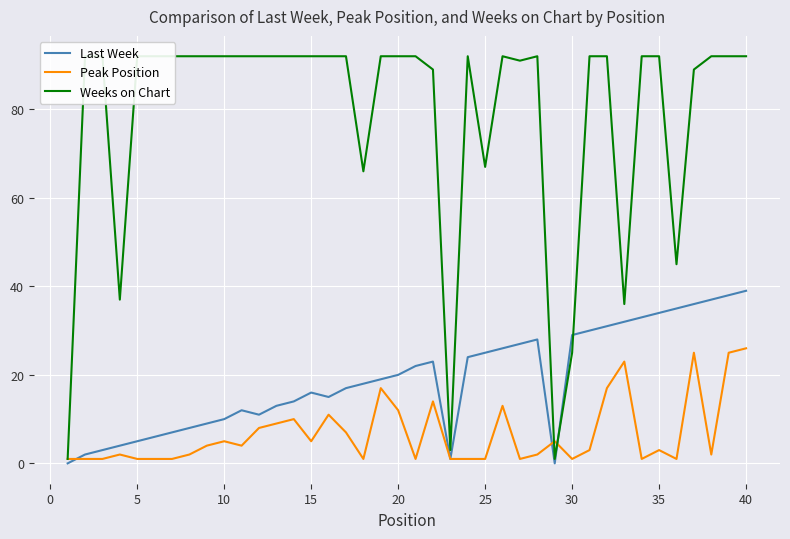

The Last Week series shows 20 at 20. True or false?

True